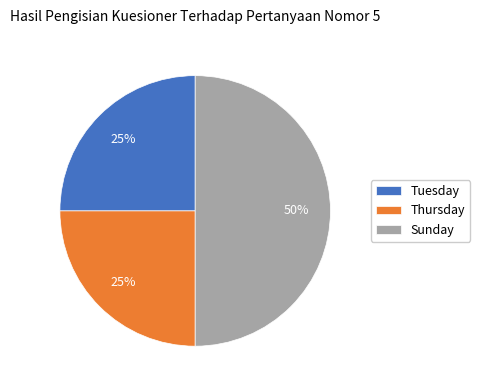

What percentage is the Thursday slice, to the nearest percent?

25%